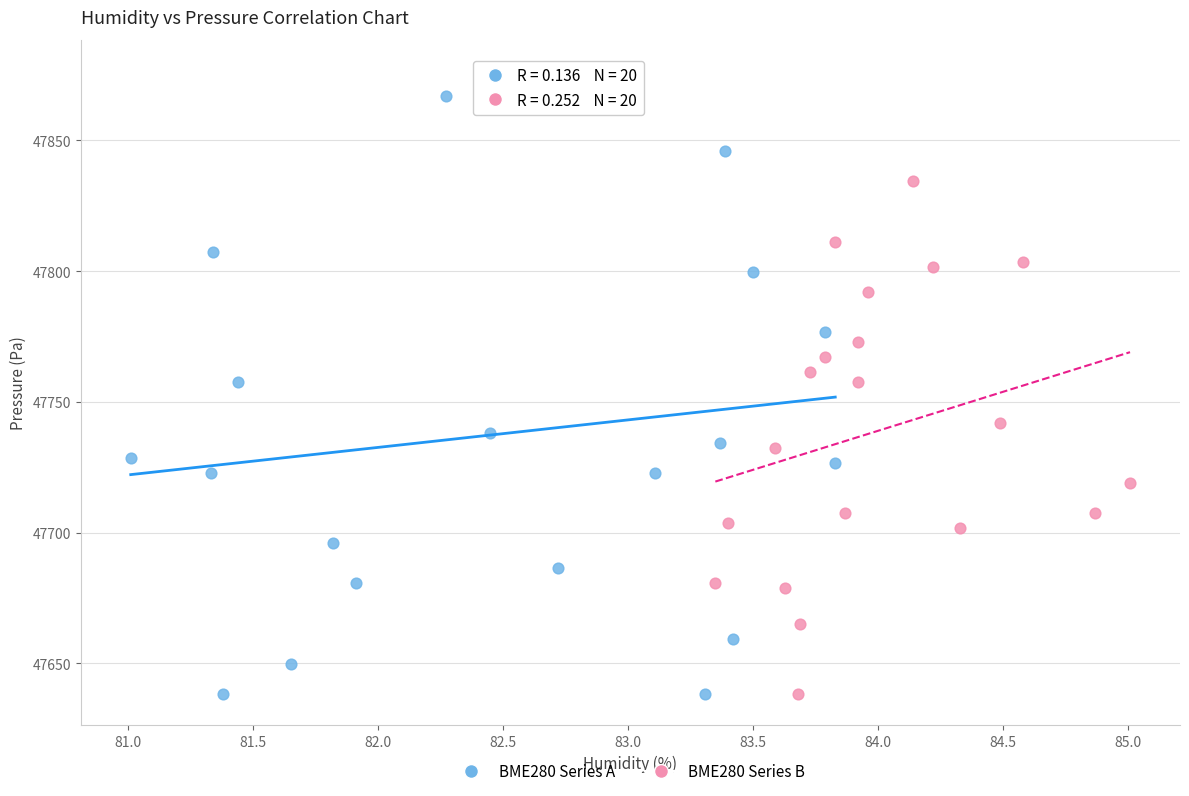

Which series has the largest Y range (max minus min)?

BME280 Series A